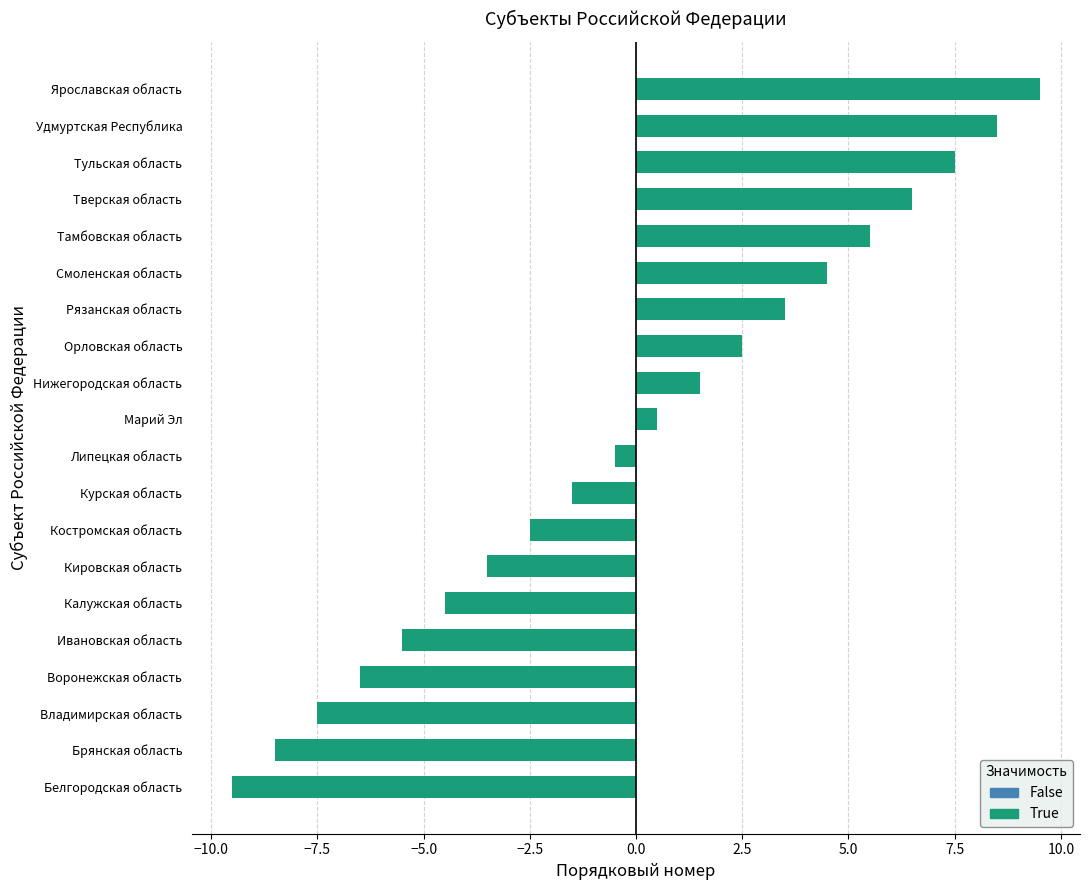

Does the chart contain stacked bars?

No